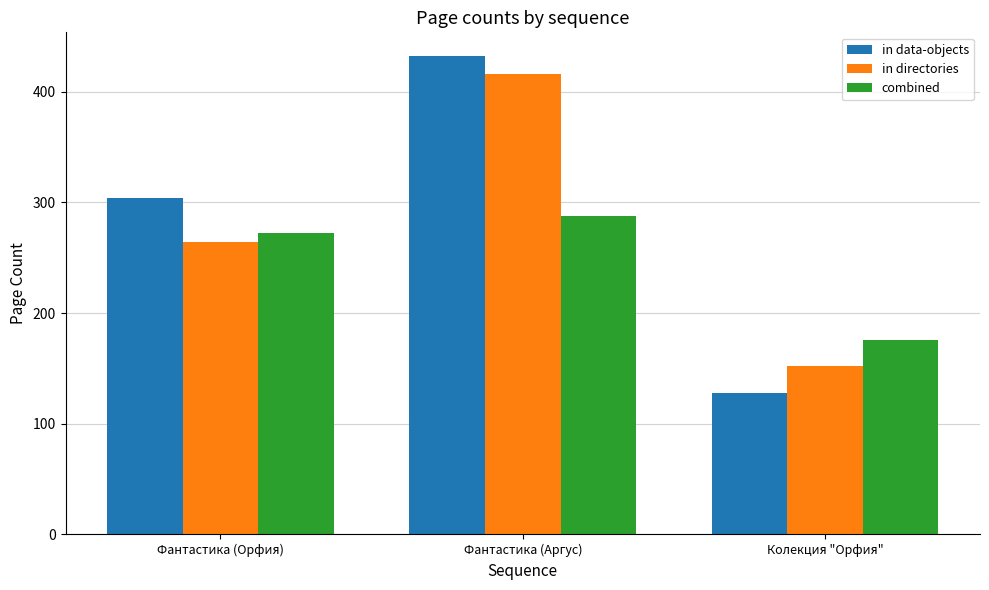

Rank the categories by in data-objects value from lowest to highest.

Колекция "Орфия", Фантастика (Орфия), Фантастика (Аргус)